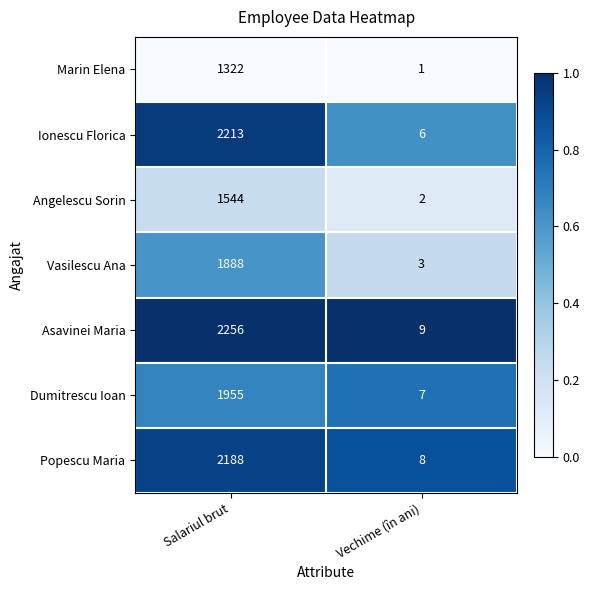

What is the total value across all series at Salariul brut?

13366